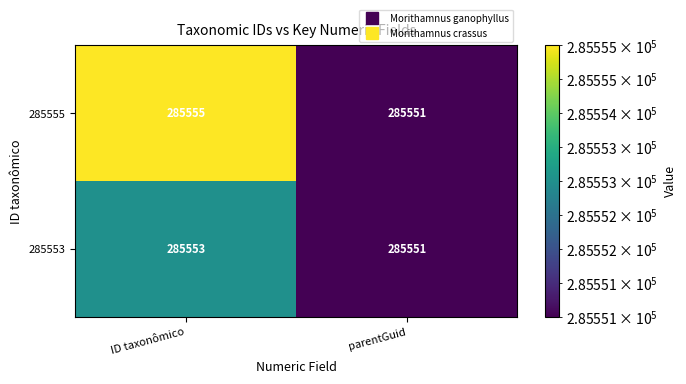

The value of 285555 at parentGuid is 505505. True or false?

False